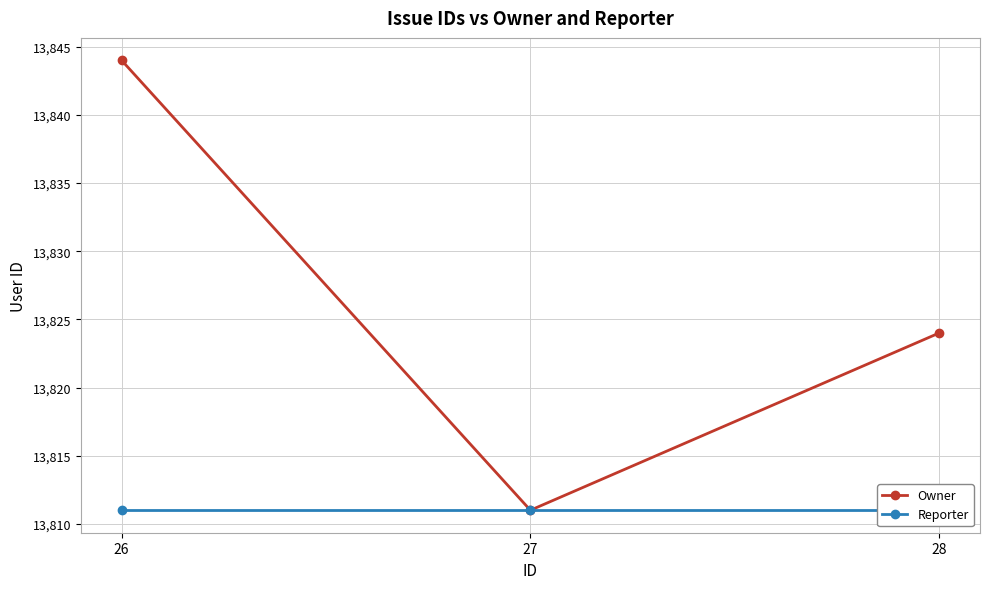

Is the value of Owner at 27 greater than the value of Reporter at 26?

No